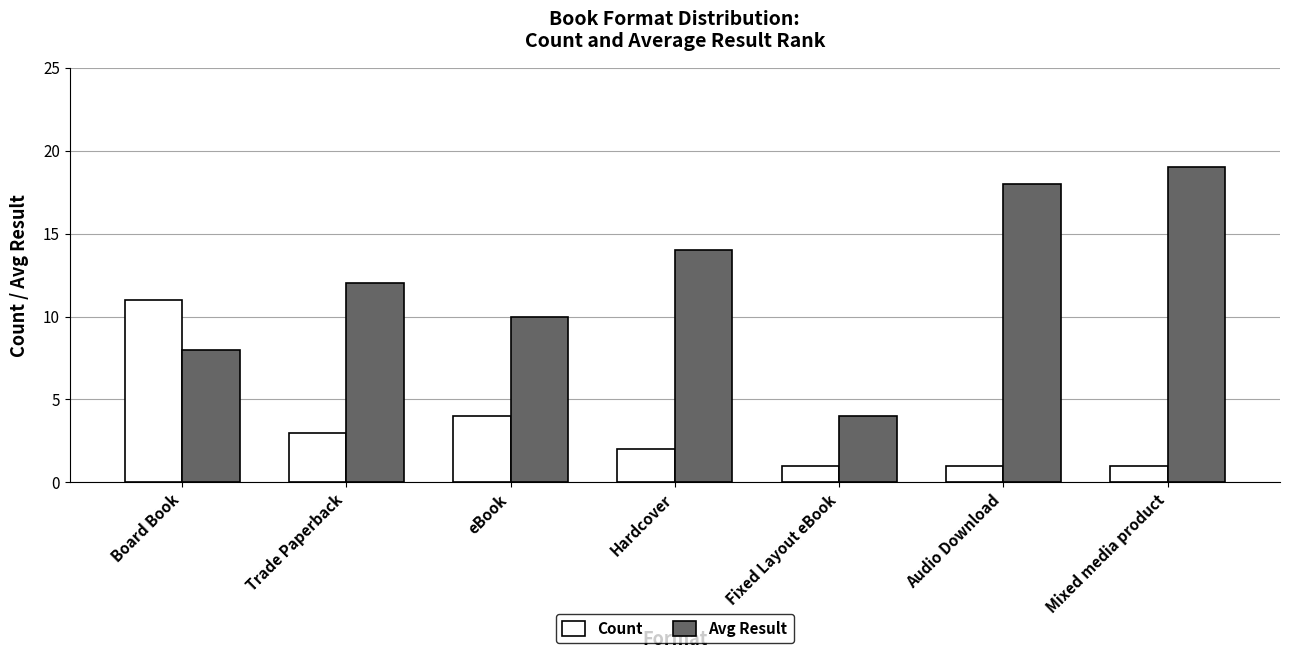

The Avg Result series shows 19 at Hardcover. True or false?

False